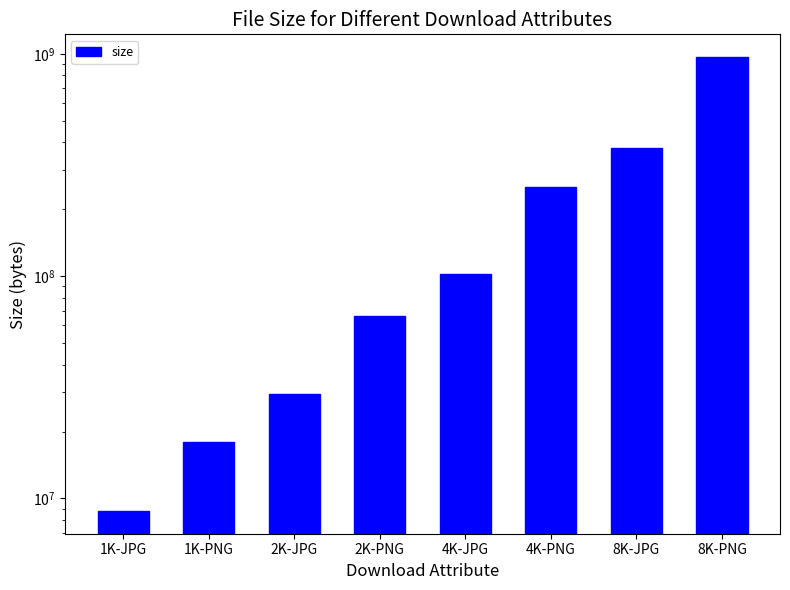

Does the chart contain any negative values?

No